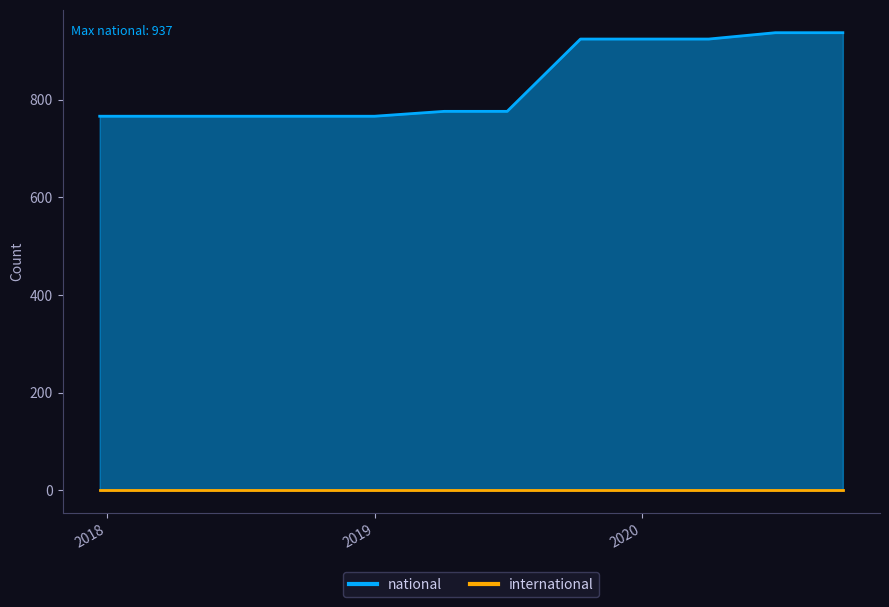

The international series shows 2 at 2019-07-01. True or false?

False